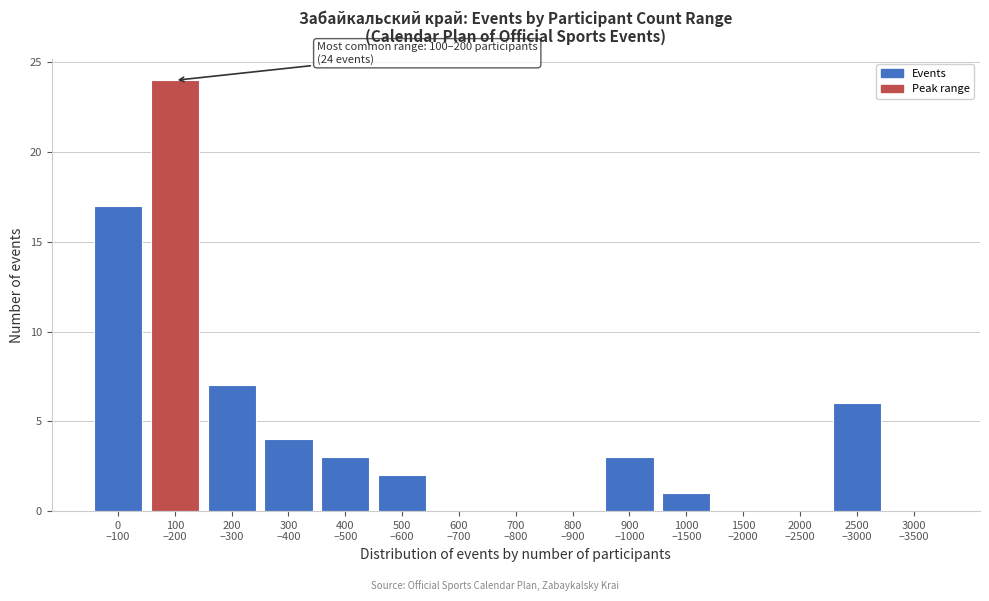

What is the sum of all values?

67